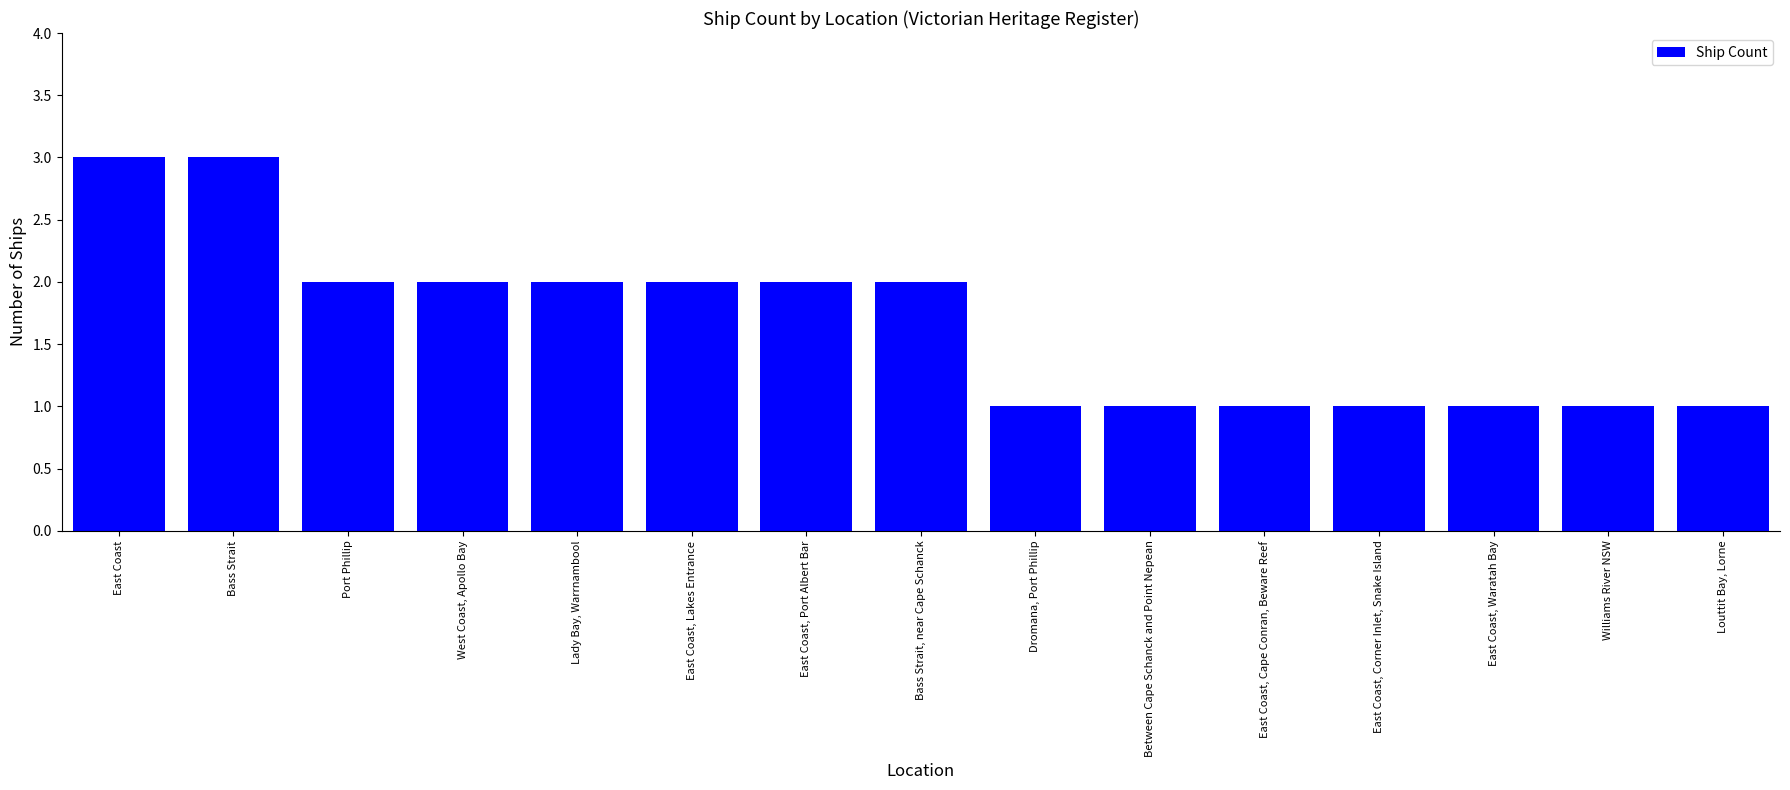

Which has a higher value, East Coast, Corner Inlet, Snake Island or Port Phillip?

Port Phillip